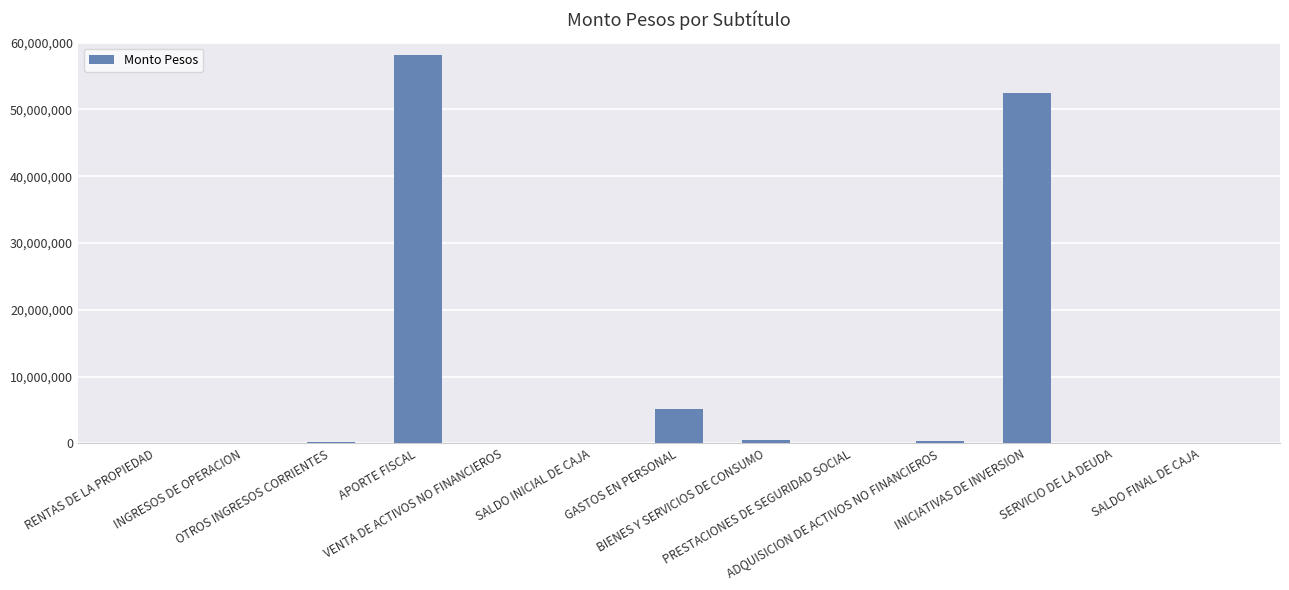

What is the sum of all values?

116836838